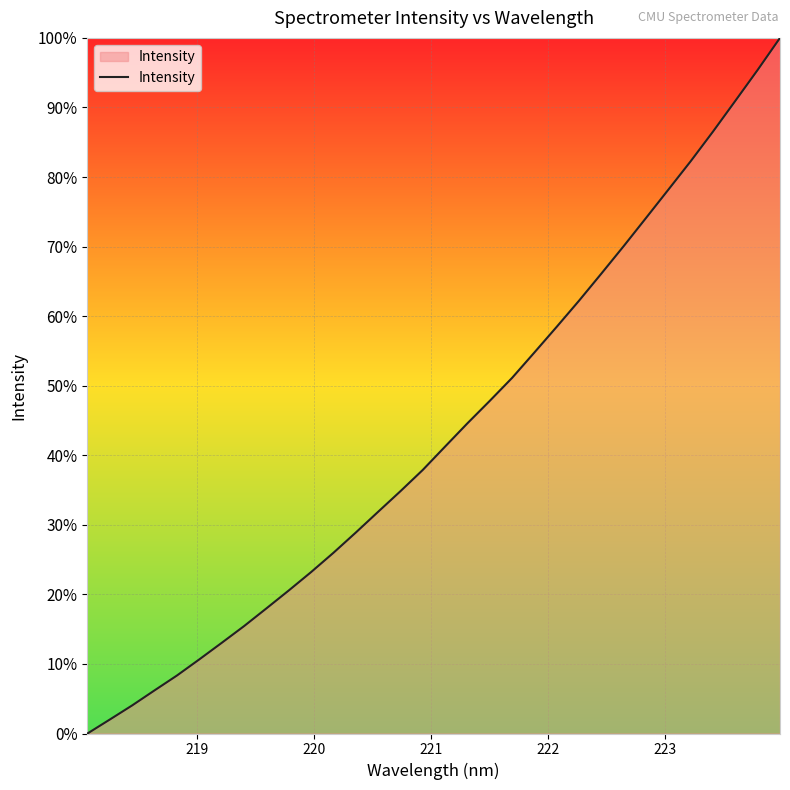

What is the greatest value displayed?

100.0